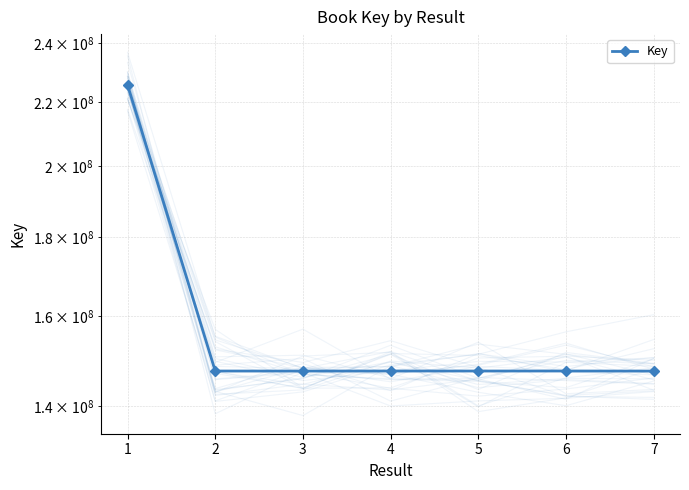

What is the value of the 5th point from the left?

147498582